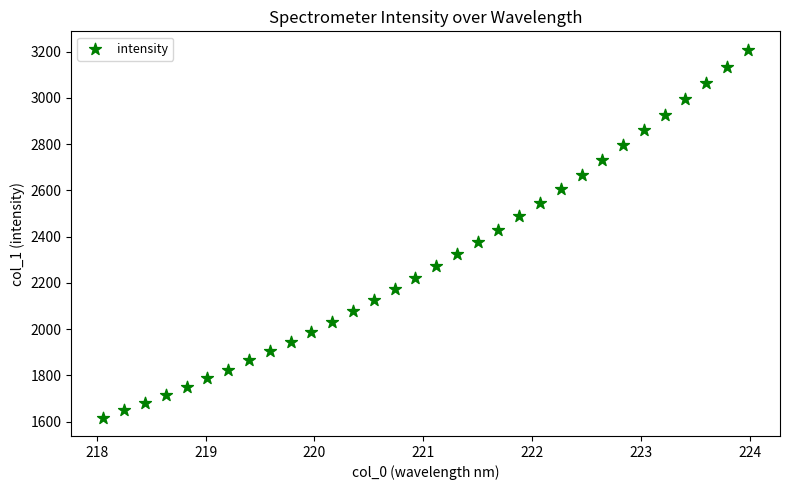

What is the range of Y values (max minus min)?

1590.6